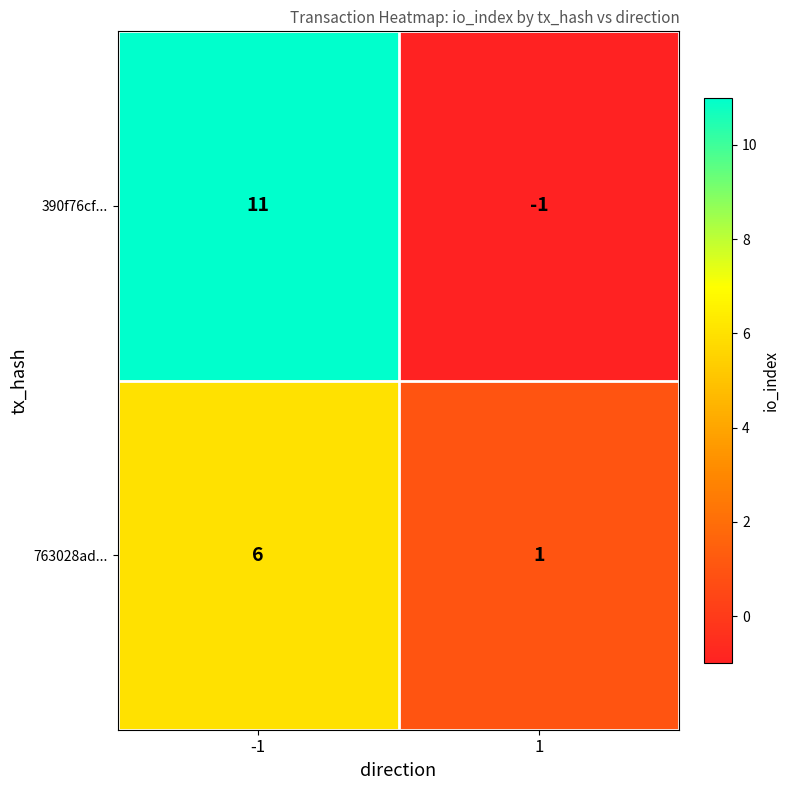

At how many categories does at least one series exceed 0?

2